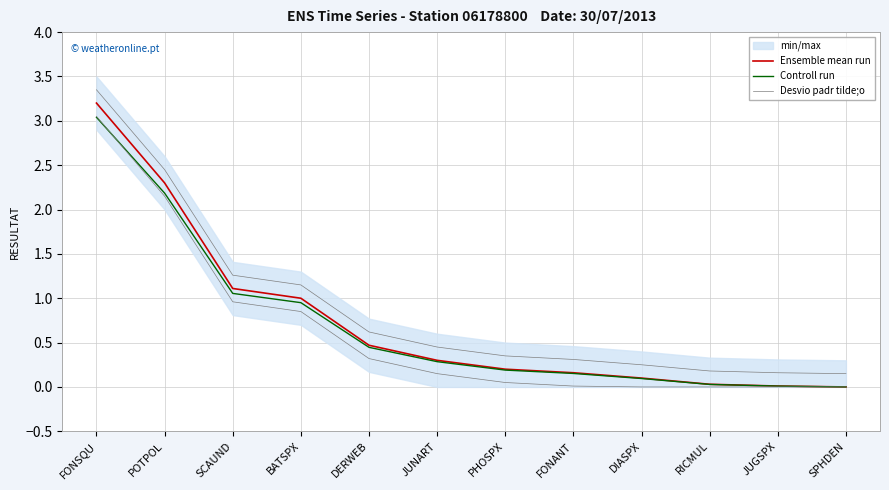

Reading left to right, list all the values displayed in this chart.

Ensemble mean run: FONSQU=3.2	POTPOL=2.3	SCAUND=1.1	BATSPX=1.0	DERWEB=0.5	JUNART=0.3	PHOSPX=0.2	FONANT=0.2	DIASPX=0.1	RICMUL=0.0	JUGSPX=0.0	SPHDEN=0.0
Controll run: FONSQU=3.0	POTPOL=2.2	SCAUND=1.1	BATSPX=0.9	DERWEB=0.4	JUNART=0.3	PHOSPX=0.2	FONANT=0.2	DIASPX=0.1	RICMUL=0.0	JUGSPX=0.0	SPHDEN=0.0
Desvio padr tilde;o: FONSQU=3.4	POTPOL=2.4	SCAUND=1.3	BATSPX=1.1	DERWEB=0.6	JUNART=0.4	PHOSPX=0.3	FONANT=0.3	DIASPX=0.2	RICMUL=0.2	JUGSPX=0.2	SPHDEN=0.1